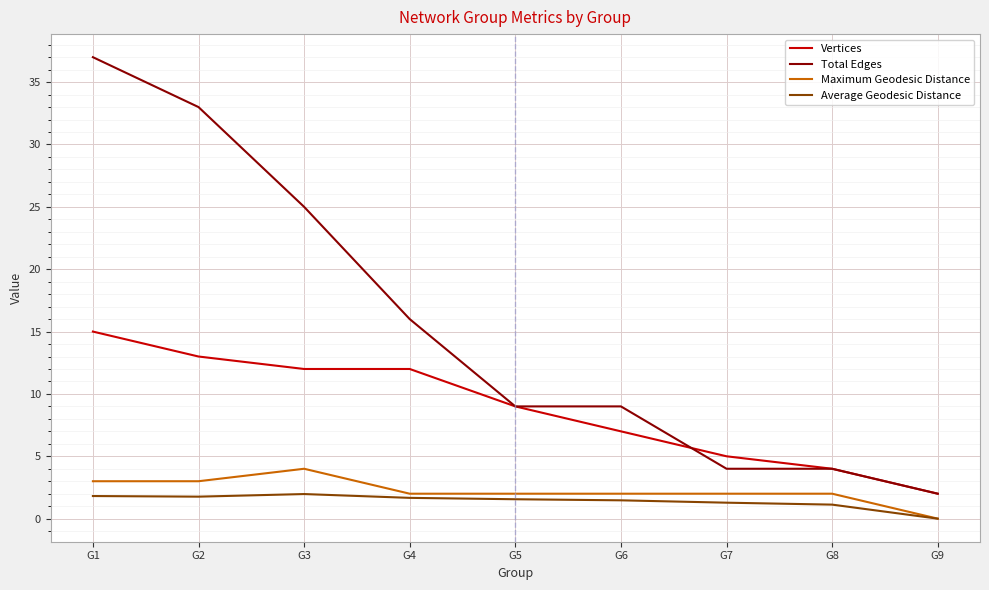

Rank the series by their maximum value, from lowest to highest.

Average Geodesic Distance, Maximum Geodesic Distance, Vertices, Total Edges